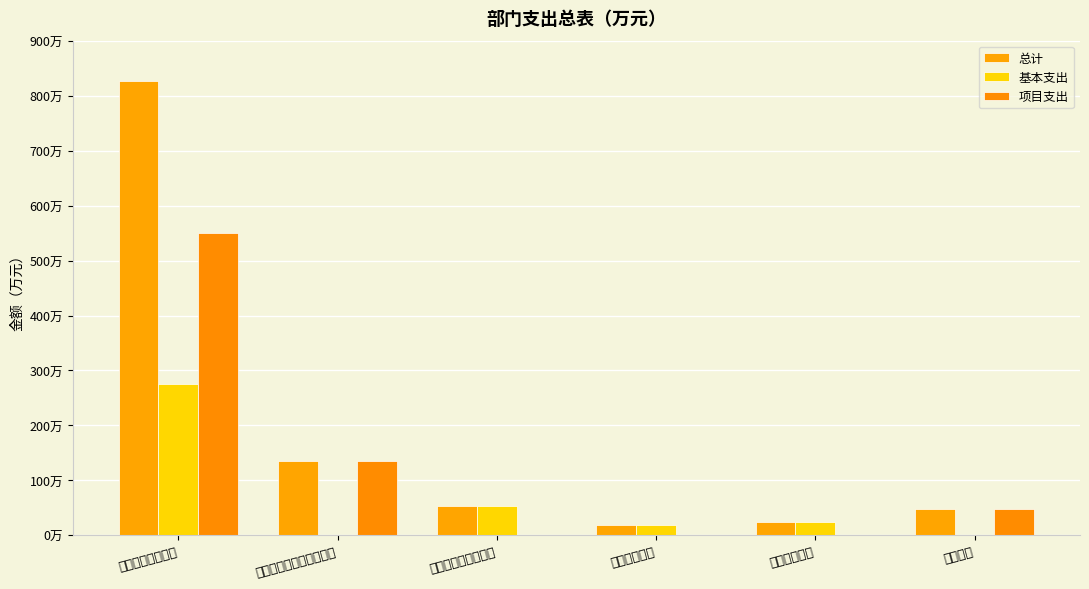

How many data points in 总计 are above 53?

3